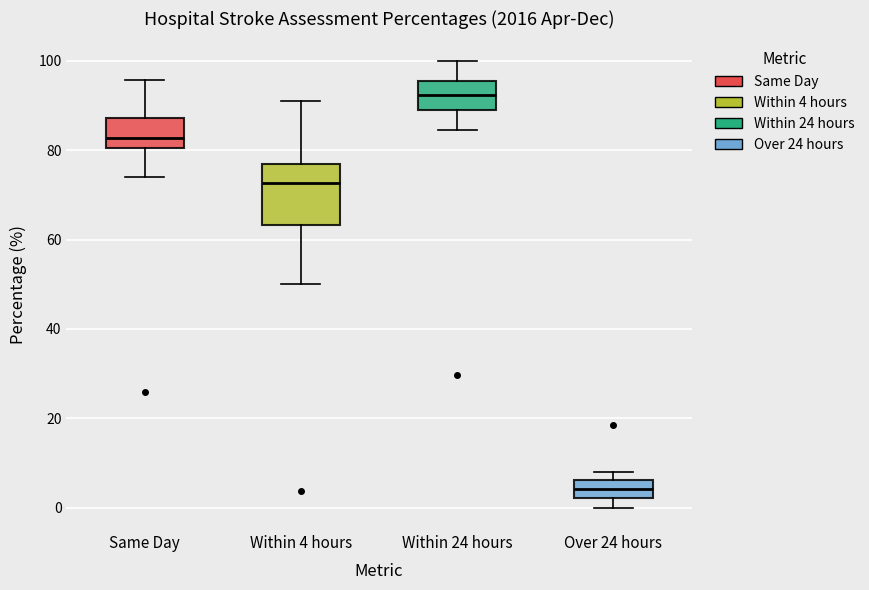

Where does the median line of the box for Within 4 hours sit on the y-axis? The values are not printed on the chart, so give them approximately, as read against the axis.

72